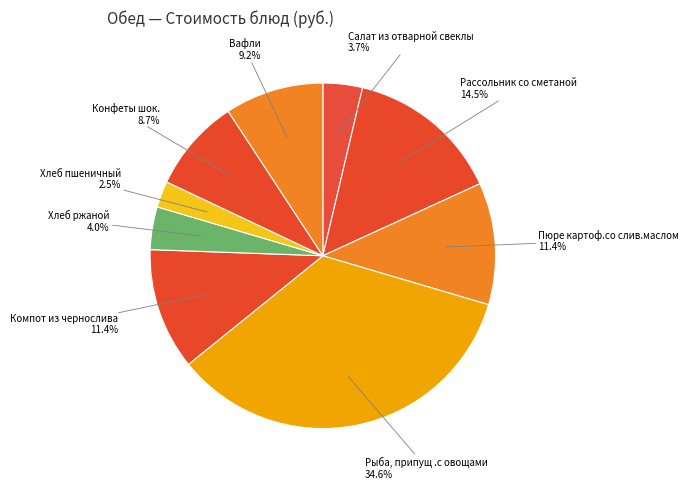

True or false: Пюре картоф.со слив.маслом accounts for 1% of the total.

False